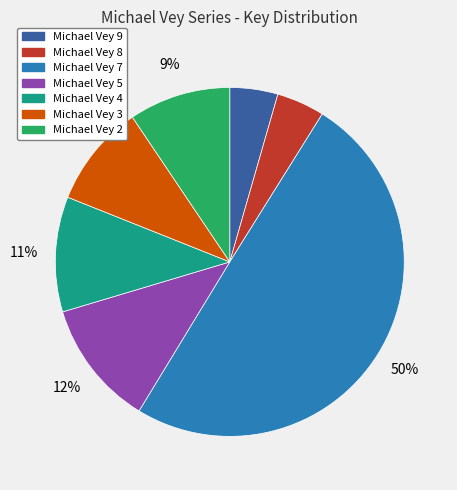

How many segments does this pie chart have?

7